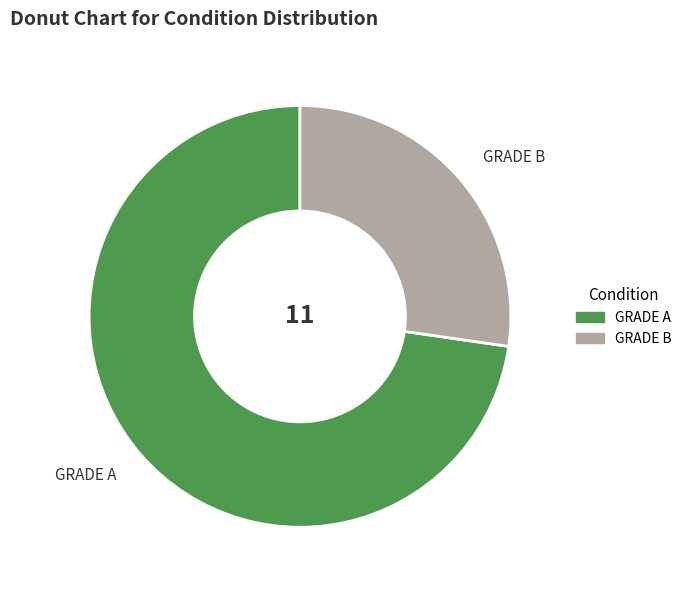

Rank the categories by value from highest to lowest.

GRADE A, GRADE B